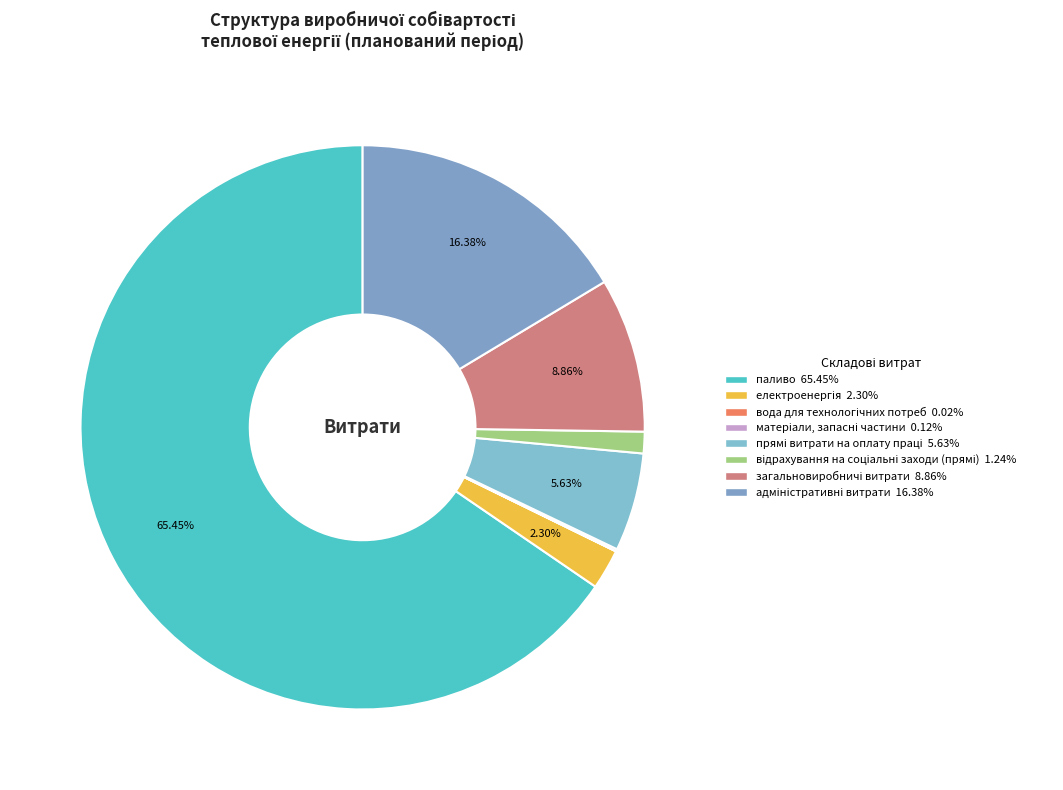

Does загальновиробничі витрати represent more than half of the total?

No